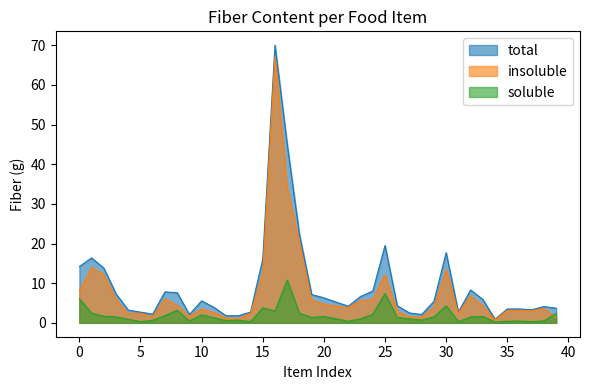

What is the difference between the second highest and minimum values in the soluble series?

7.2